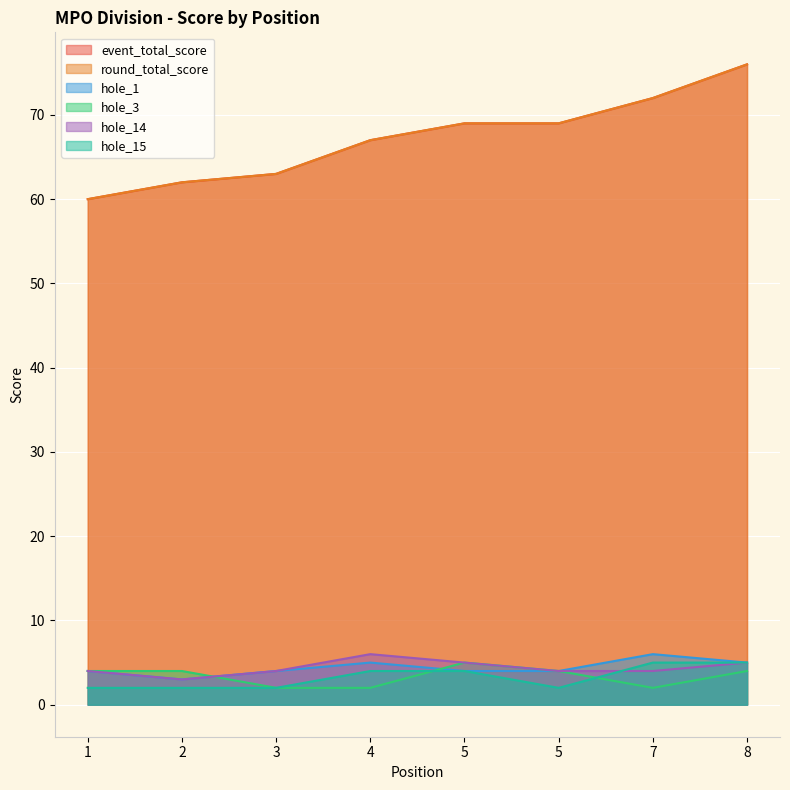

Does the chart display data point markers on the line(s)?

No